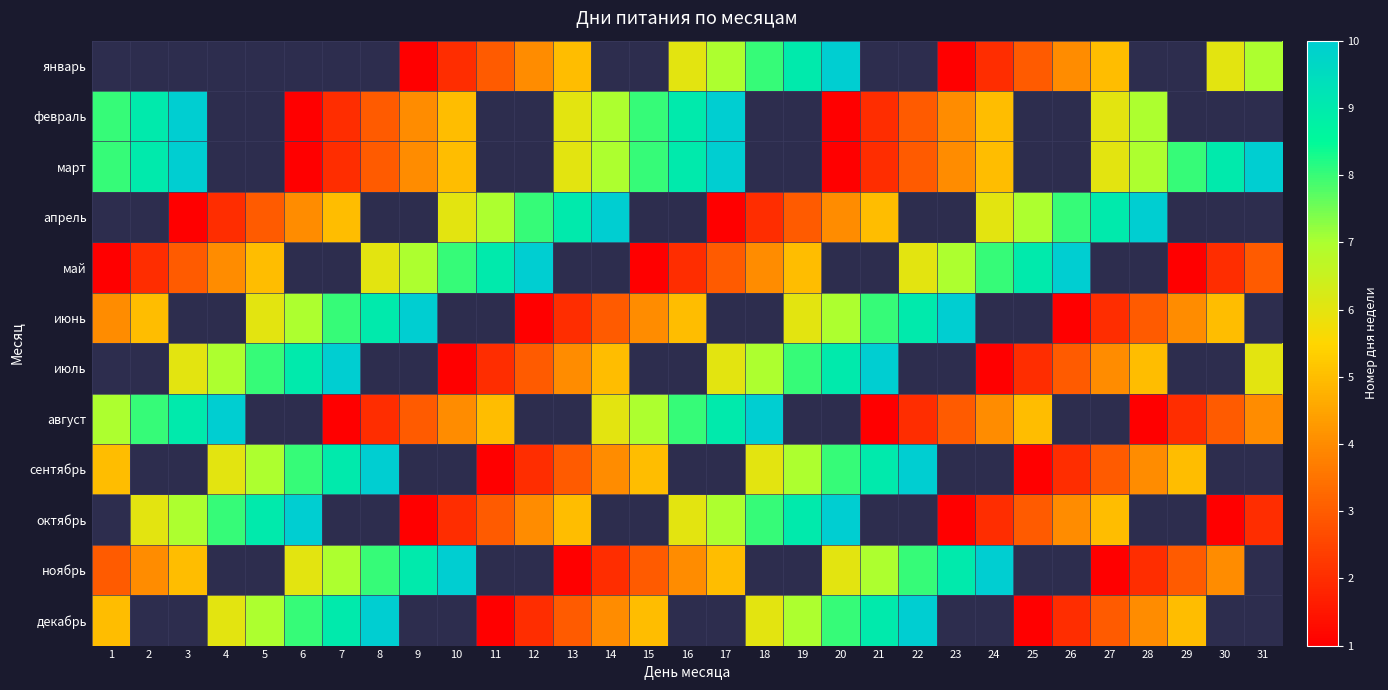

What is the difference between the maximum and minimum values in the ноябрь series?

9.0